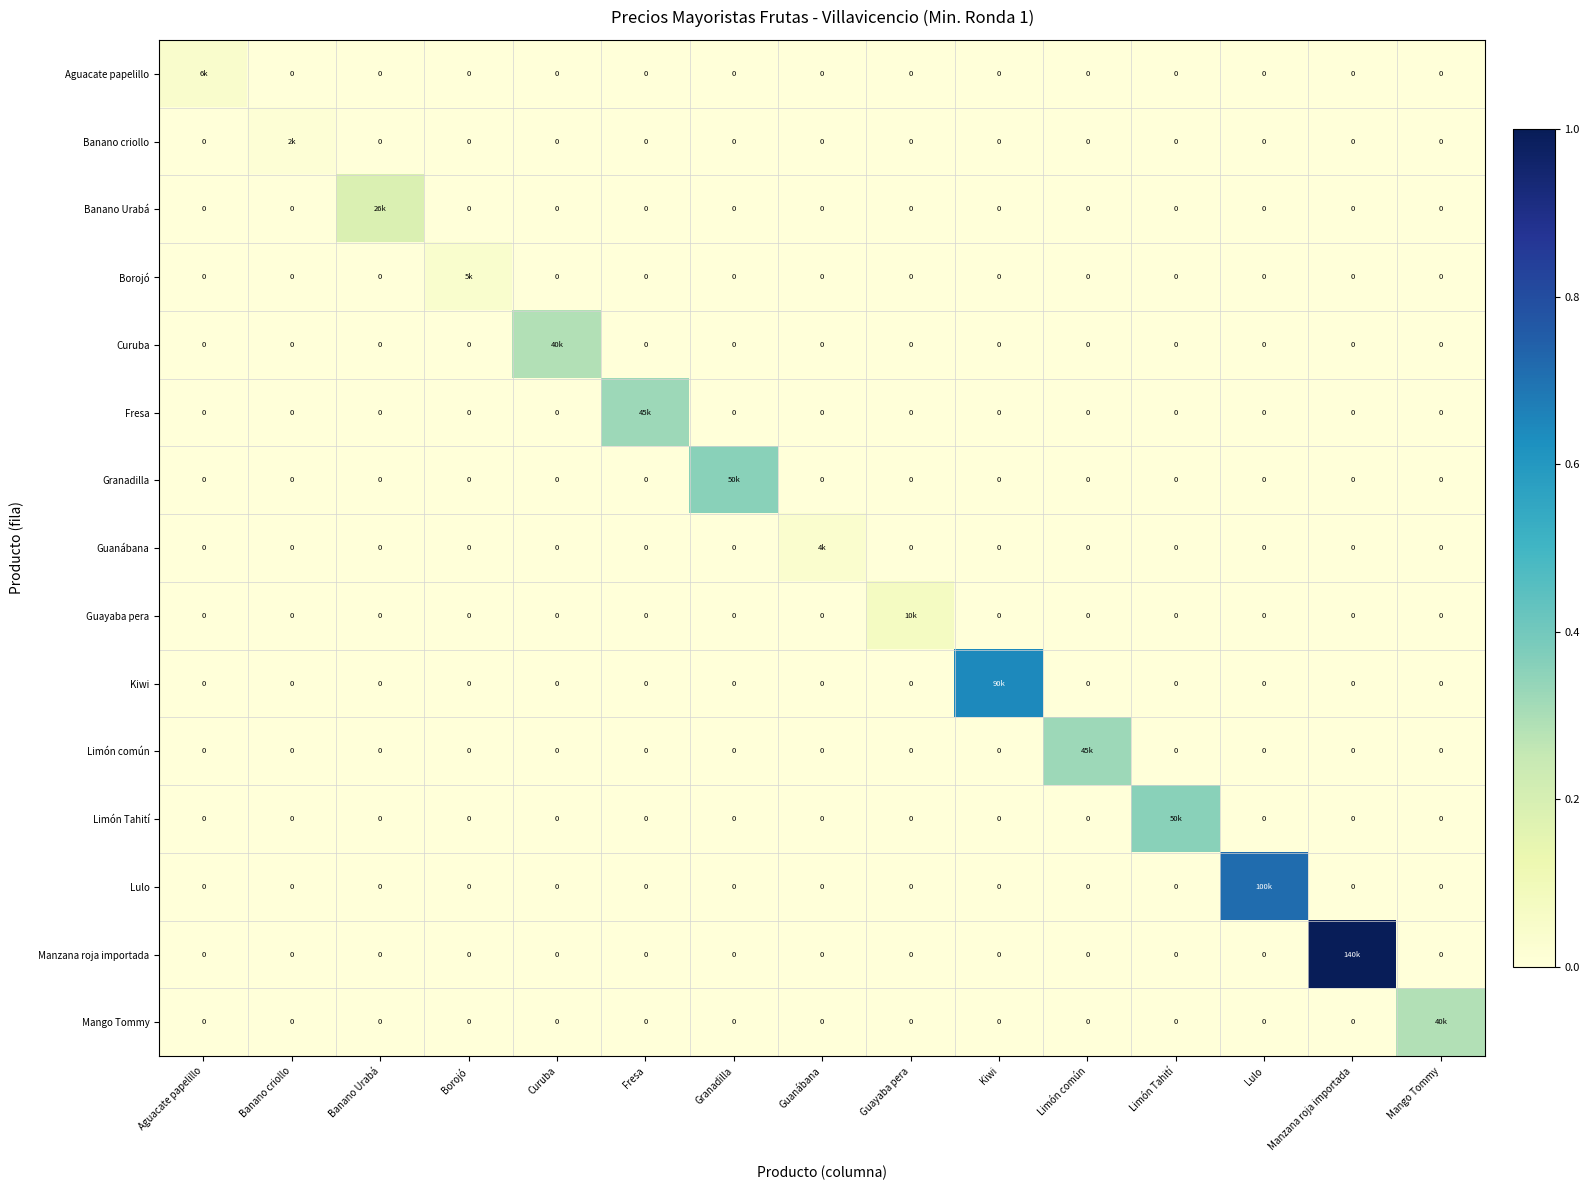

At Limón Tahití, list the series in order from smallest to largest.

Aguacate papelillo, Banano criollo, Banano Urabá, Borojó, Curuba, Fresa, Granadilla, Guanábana, Guayaba pera, Kiwi, Limón común, Lulo, Manzana roja importada, Mango Tommy, Limón Tahití